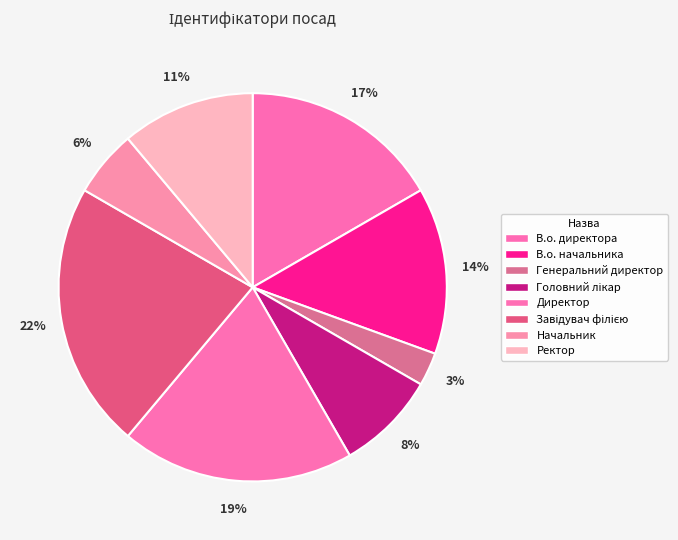

How many slices are in this pie chart?

8